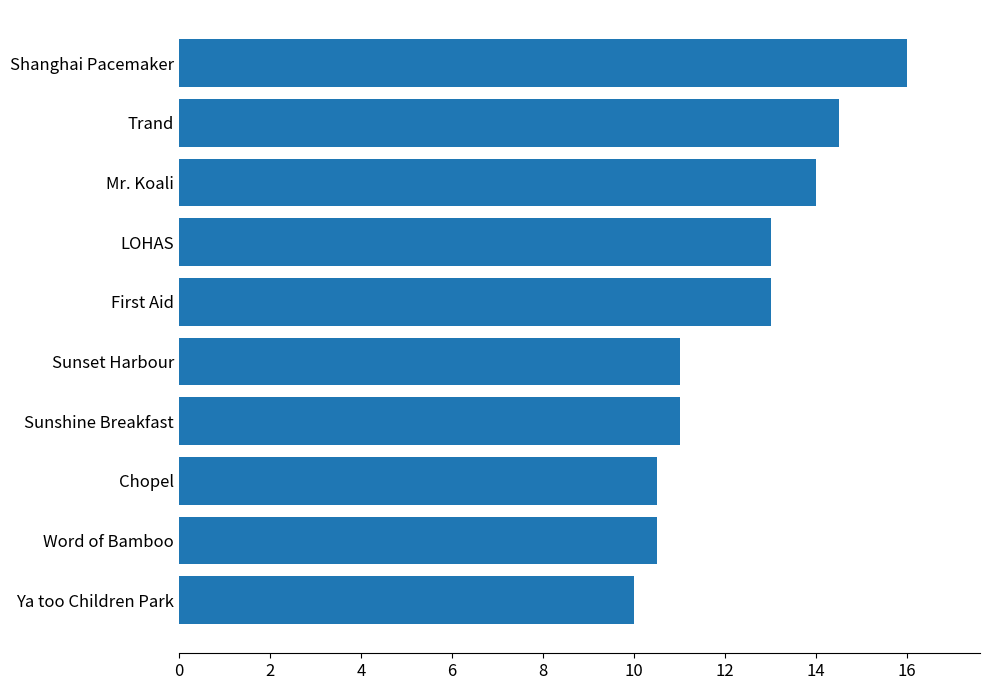

The chart shows a value of 11.0 at Sunset Harbour. True or false?

True